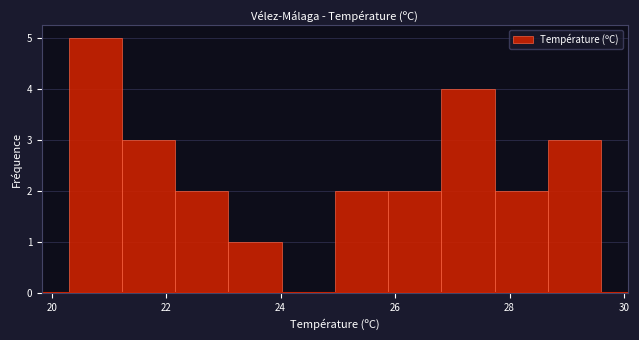

How tall is the bar that spans 21.2 to 22.2 on the x-axis? Neither the bar edges nor the heights are printed on the chart, so give them approximately, as read against the axes.

3